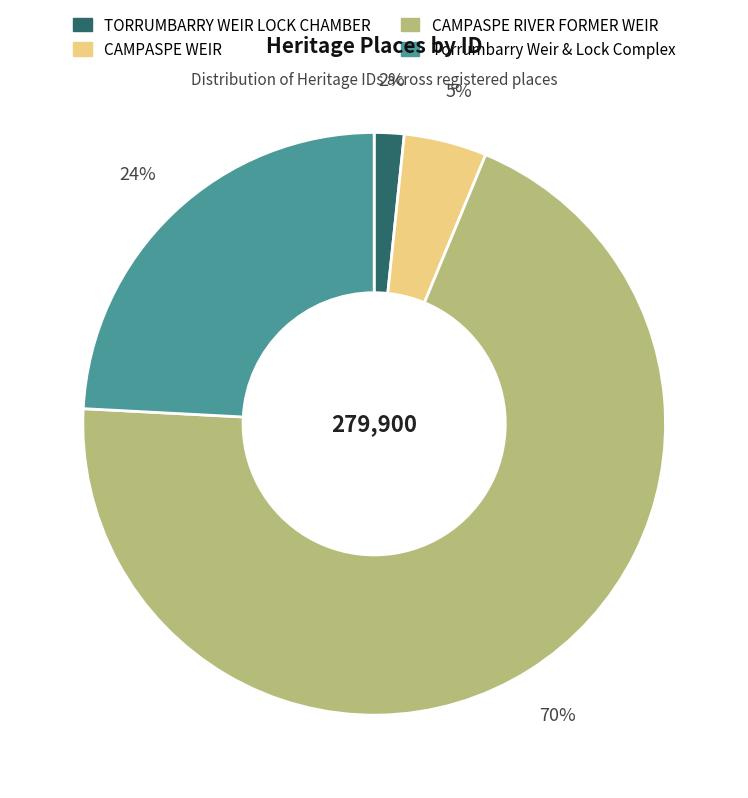

Is it true that CAMPASPE RIVER FORMER WEIR is 80% of the pie?

False